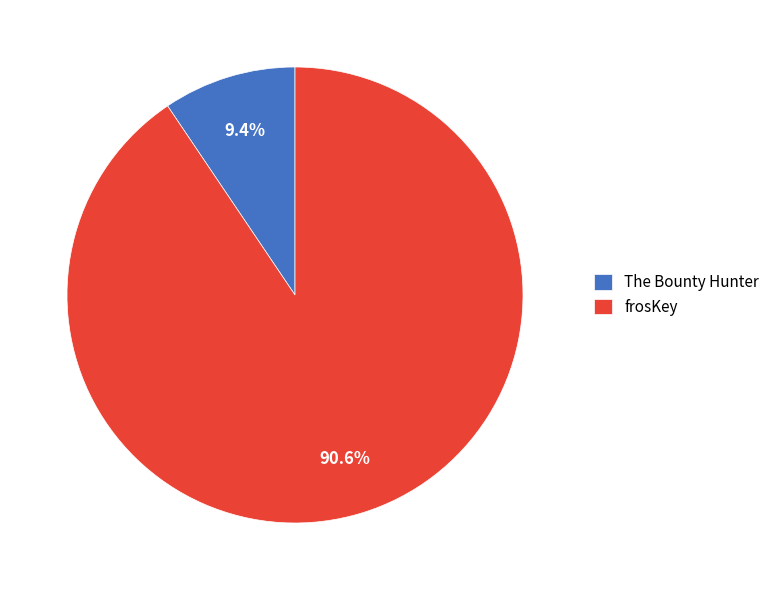

Rank the categories by value from highest to lowest.

frosKey, The Bounty Hunter